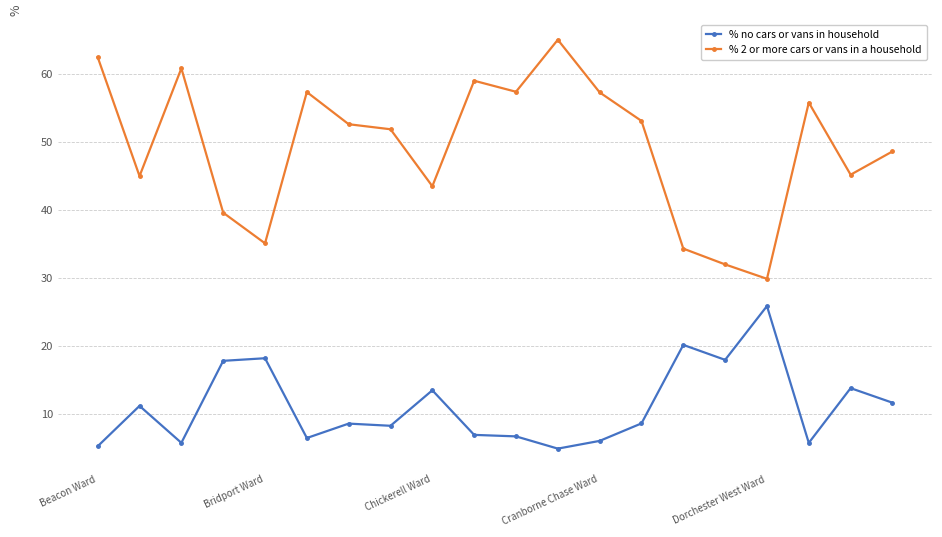

What is the minimum value shown in the chart?

4.9